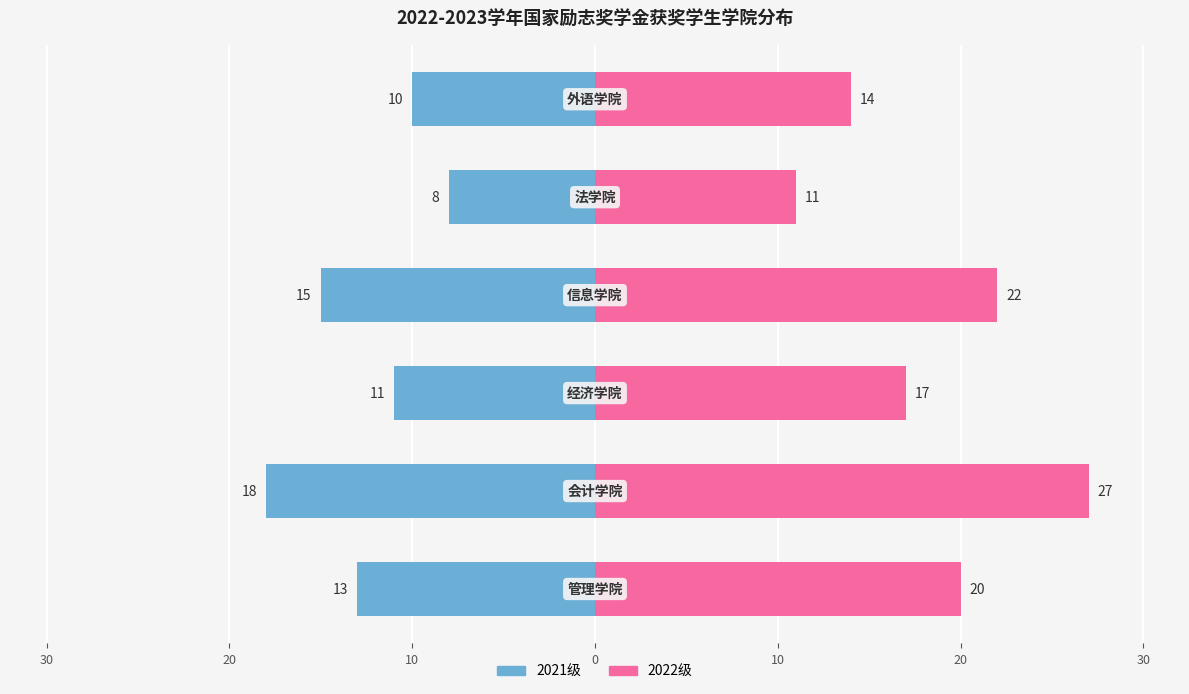

List the series in order of their peak value, highest first.

2022级, 2021级